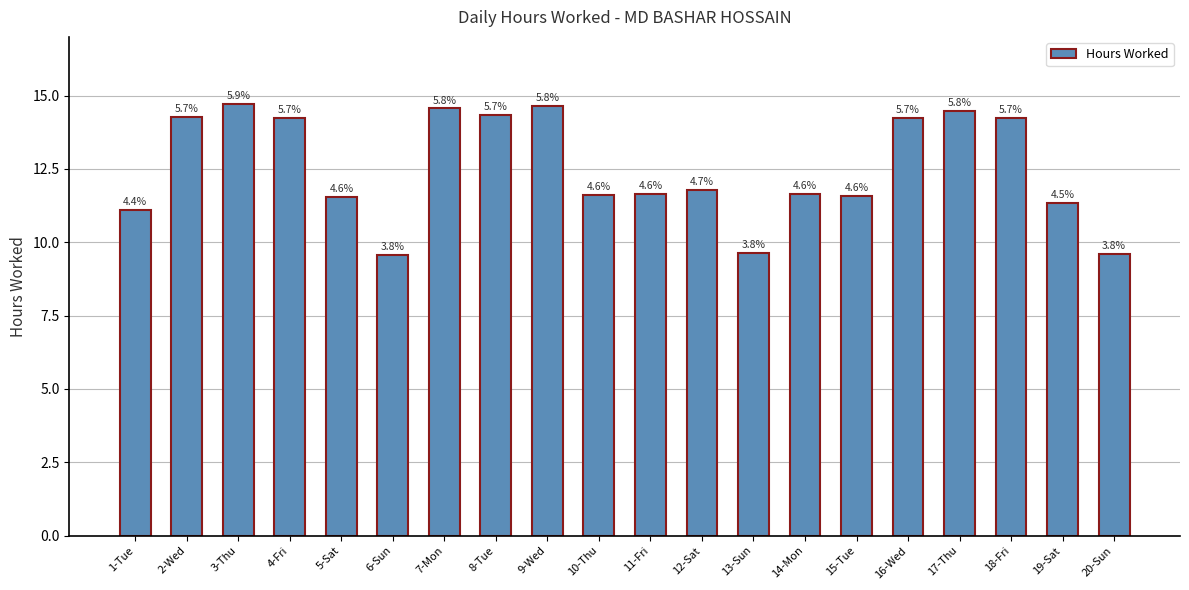

Does the chart contain any negative values?

No